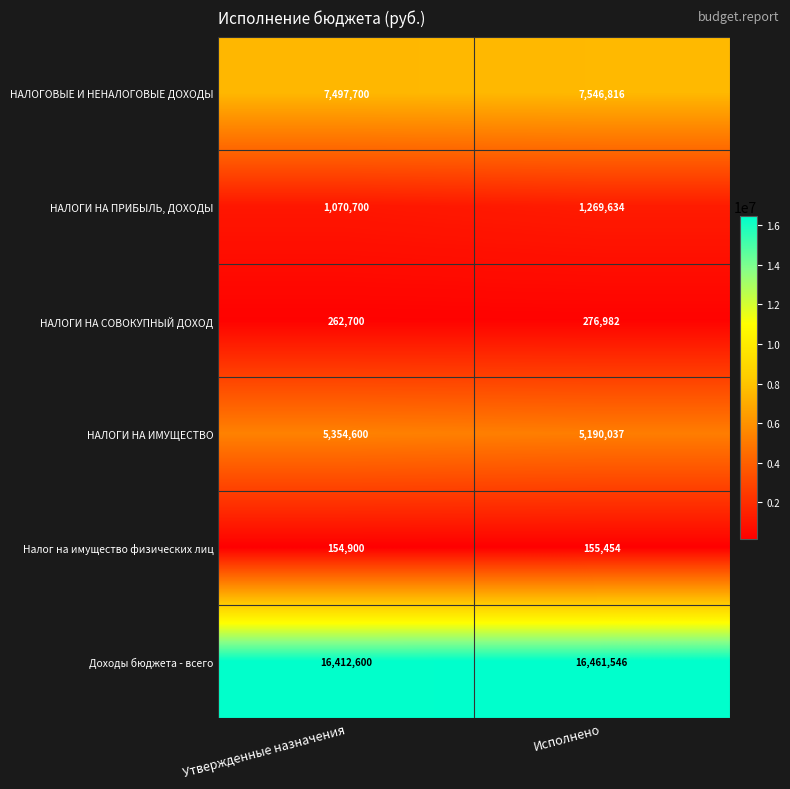

True or false: НАЛОГИ НА СОВОКУПНЫЙ ДОХОД has a value of 410930 at Утвержденные назначения.

False